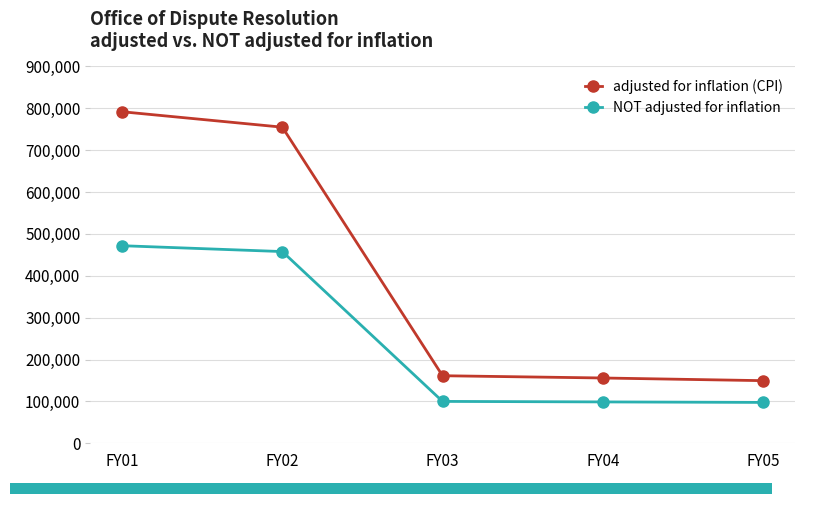

Does the chart contain stacked bars?

No